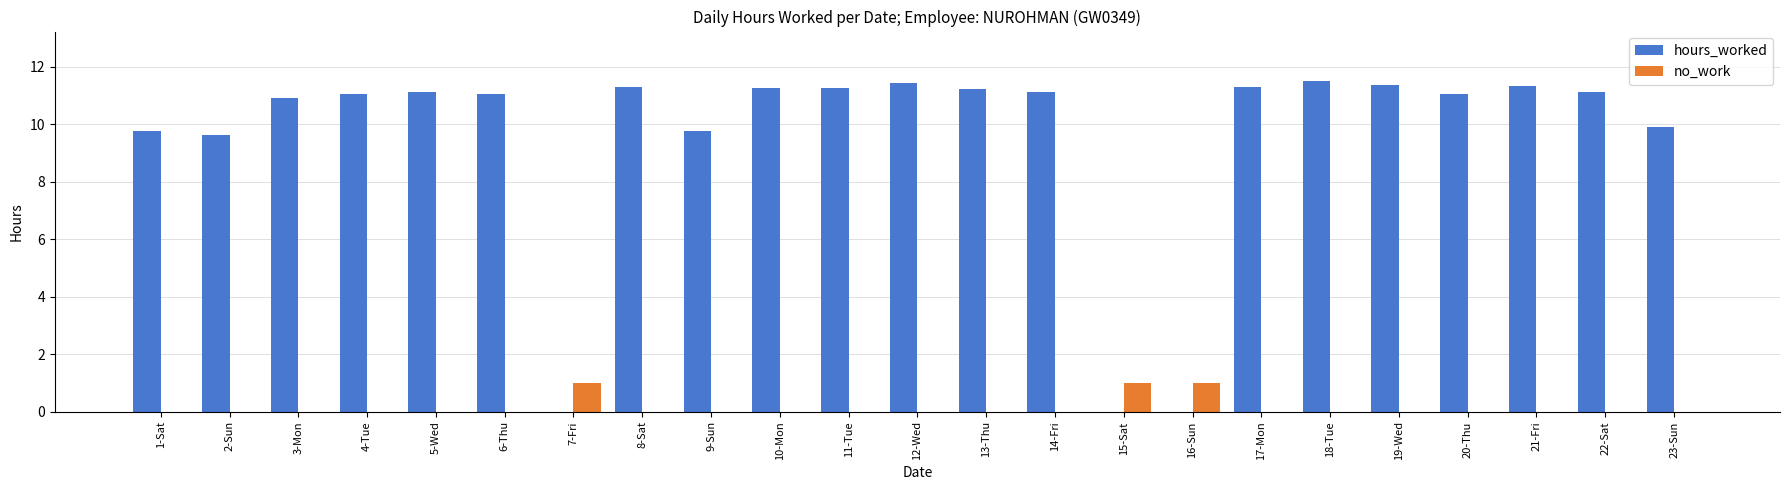

Which series has the largest range (max minus min)?

hours_worked